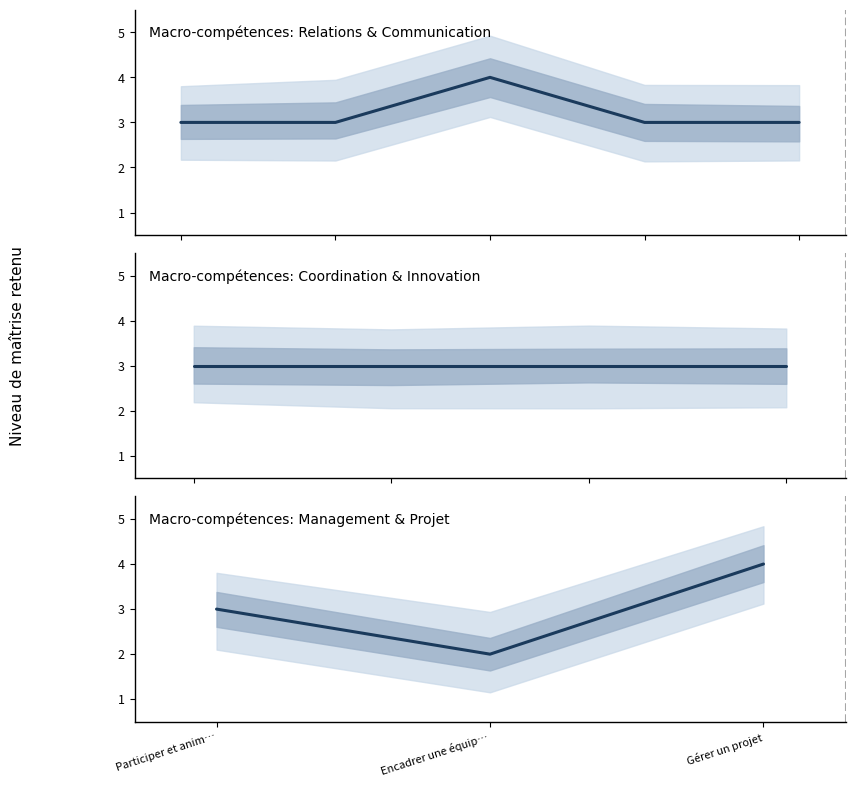

What is the difference between the maximum and second lowest values?

1